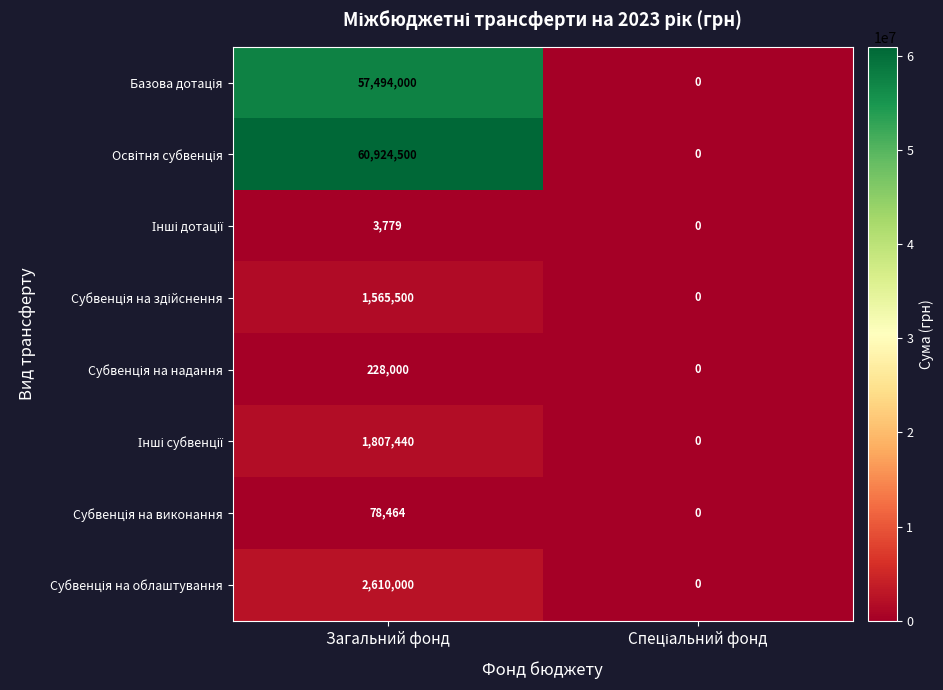

At which category does the chart reach its peak across all series?

Загальний фонд